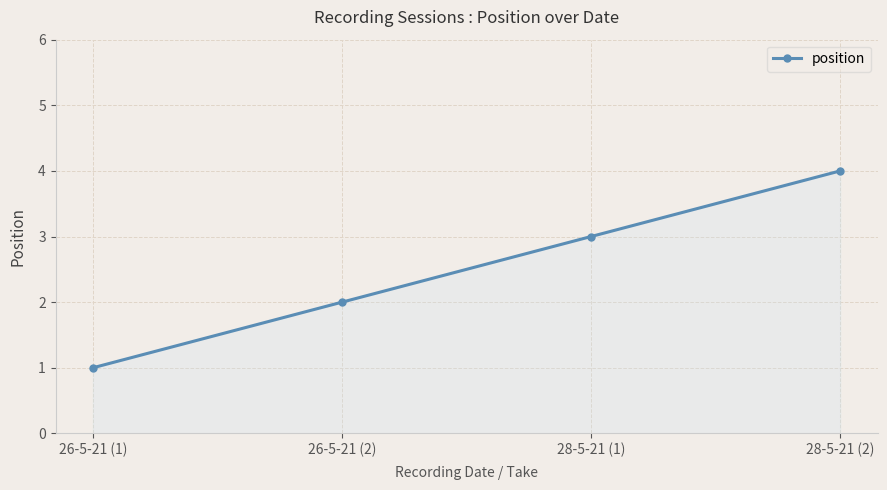

Approximately how many times larger is the value at 28-5-21 (2) compared to 28-5-21 (1)?

1.3